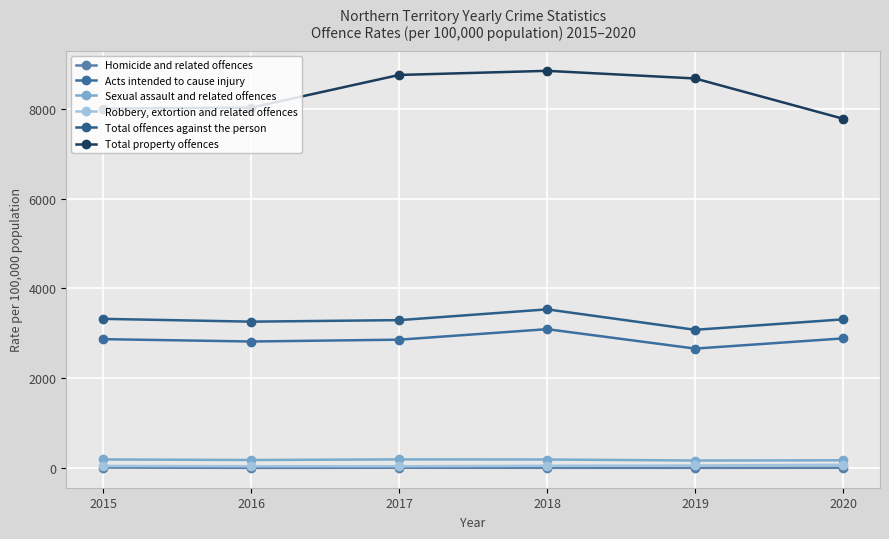

What is the total value across all series at 2017?

15146.5